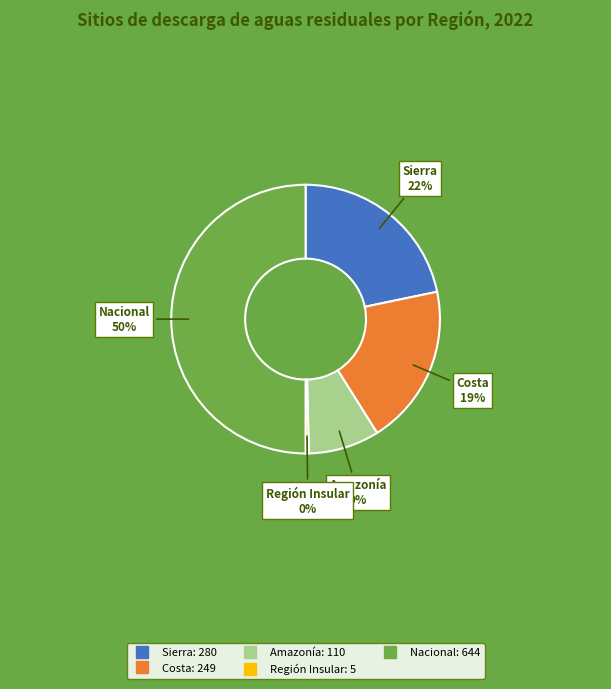

To the nearest percent, what is the combined percentage of Región Insular and Nacional?

50%